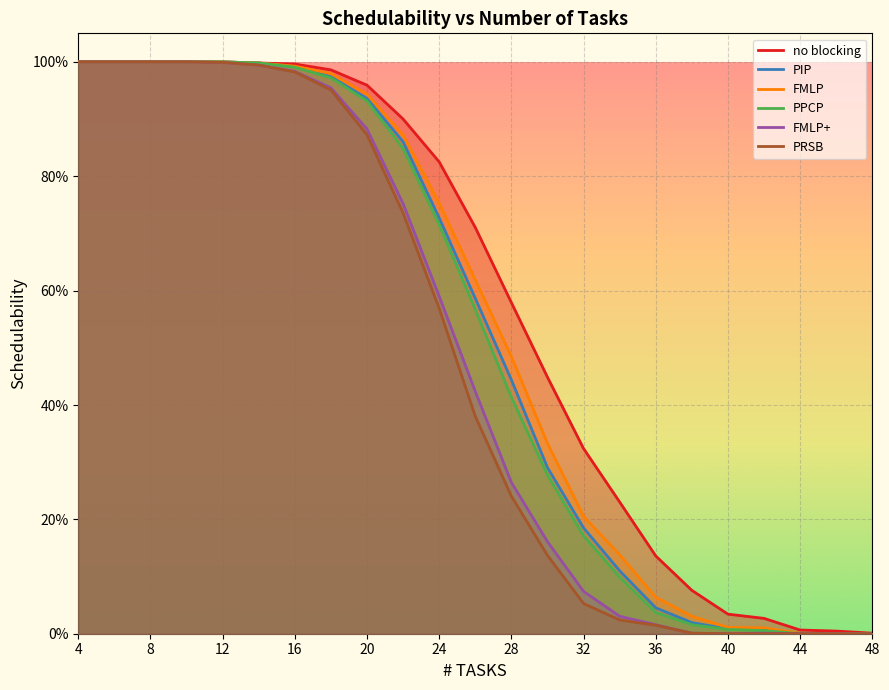

Does the chart display data point markers on the line(s)?

No